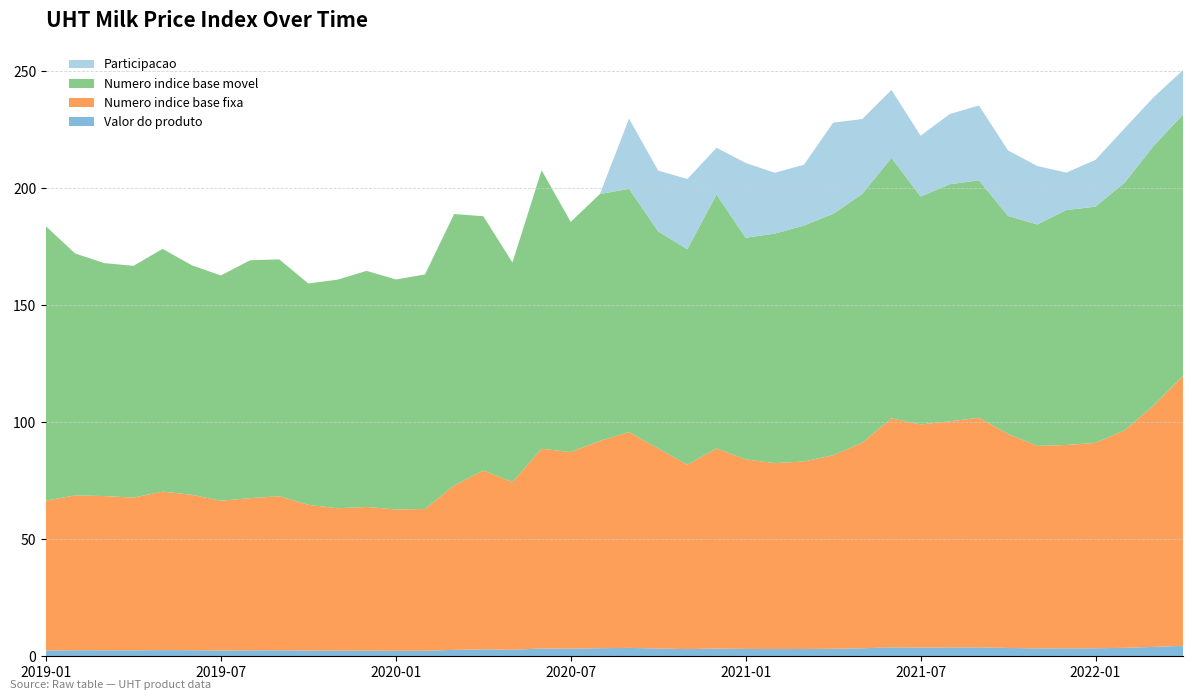

Reading right to left, extract all data points from this chart.

Valor do produto: 4.5	4.0	3.6	3.4	3.4	3.4	3.6	3.8	3.8	3.7	3.8	3.4	3.2	3.1	3.1	3.2	3.3	3.1	3.3	3.6	3.4	3.3	3.3	2.8	3.0	2.7	2.4	2.4	2.4	2.4	2.4	2.6	2.5	2.5	2.6	2.6	2.5	2.6	2.6	2.5
Numero indice base fixa: 115.3	103.2	93.0	87.8	86.9	86.6	91.5	98.1	96.7	95.4	97.9	87.9	82.7	80.2	79.5	81.0	85.5	78.8	85.5	92.2	88.6	84.0	85.4	71.7	76.4	70.3	60.6	60.4	61.5	60.9	62.3	65.9	65.1	64.0	66.5	67.7	65.3	65.9	66.2	64.0
Numero indice base movel: 111.7	111.0	105.9	101.0	100.4	94.7	93.2	101.5	101.3	97.4	111.4	106.3	103.2	100.9	98.1	94.7	108.5	92.2	92.8	104.0	105.5	98.4	119.1	93.8	108.7	116.0	100.3	98.3	100.9	97.7	94.6	101.2	101.7	96.3	98.1	103.8	99.1	99.6	103.4	117.3
Participacao: 19.0	20.8	23.2	20.0	16.0	25.0	28.0	32.0	30.0	26.0	29.0	32.0	39.0	26.0	26.0	32.0	20.0	30.0	26.0	30.0	0.0	0.0	0.0	0.0	0.0	0.0	0.0	0.0	0.0	0.0	0.0	0.0	0.0	0.0	0.0	0.0	0.0	0.0	0.0	0.0